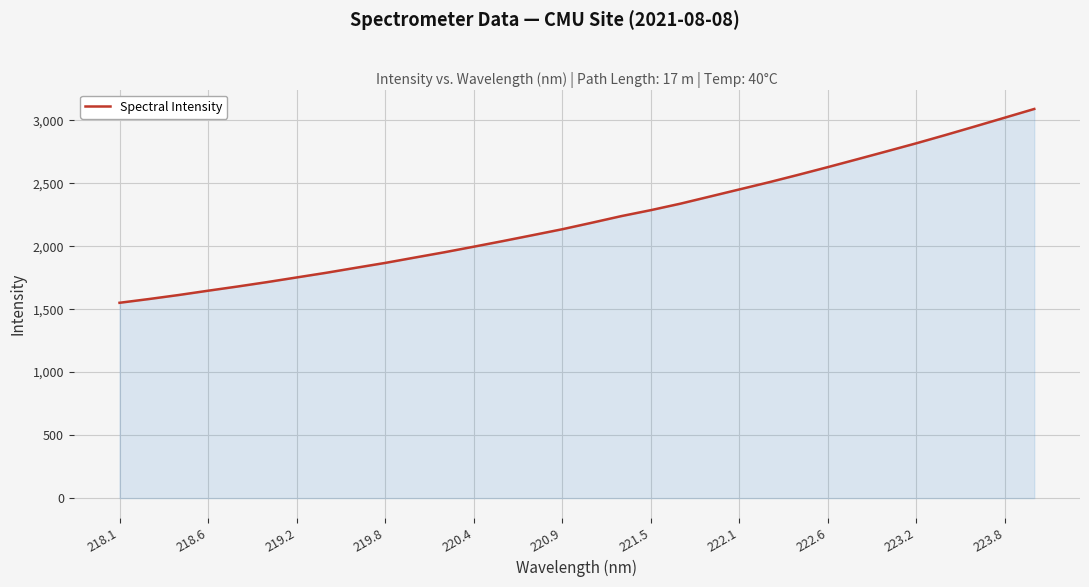

What is the maximum value shown in the chart?

3089.3